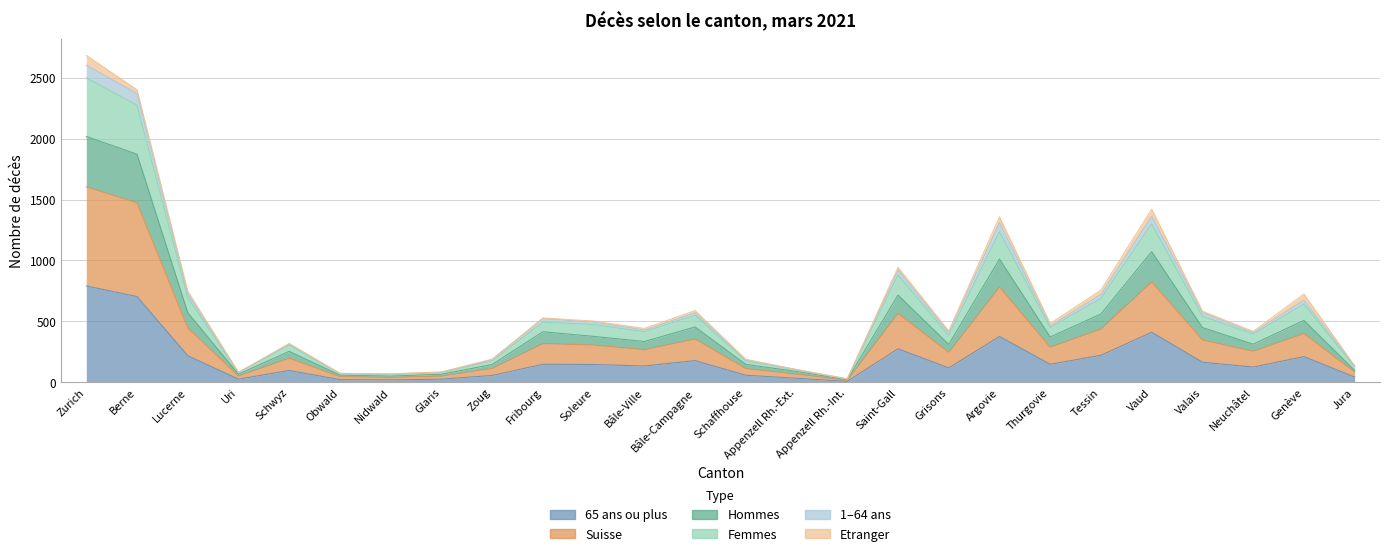

True or false: Hommes and Femmes cross at least once.

False